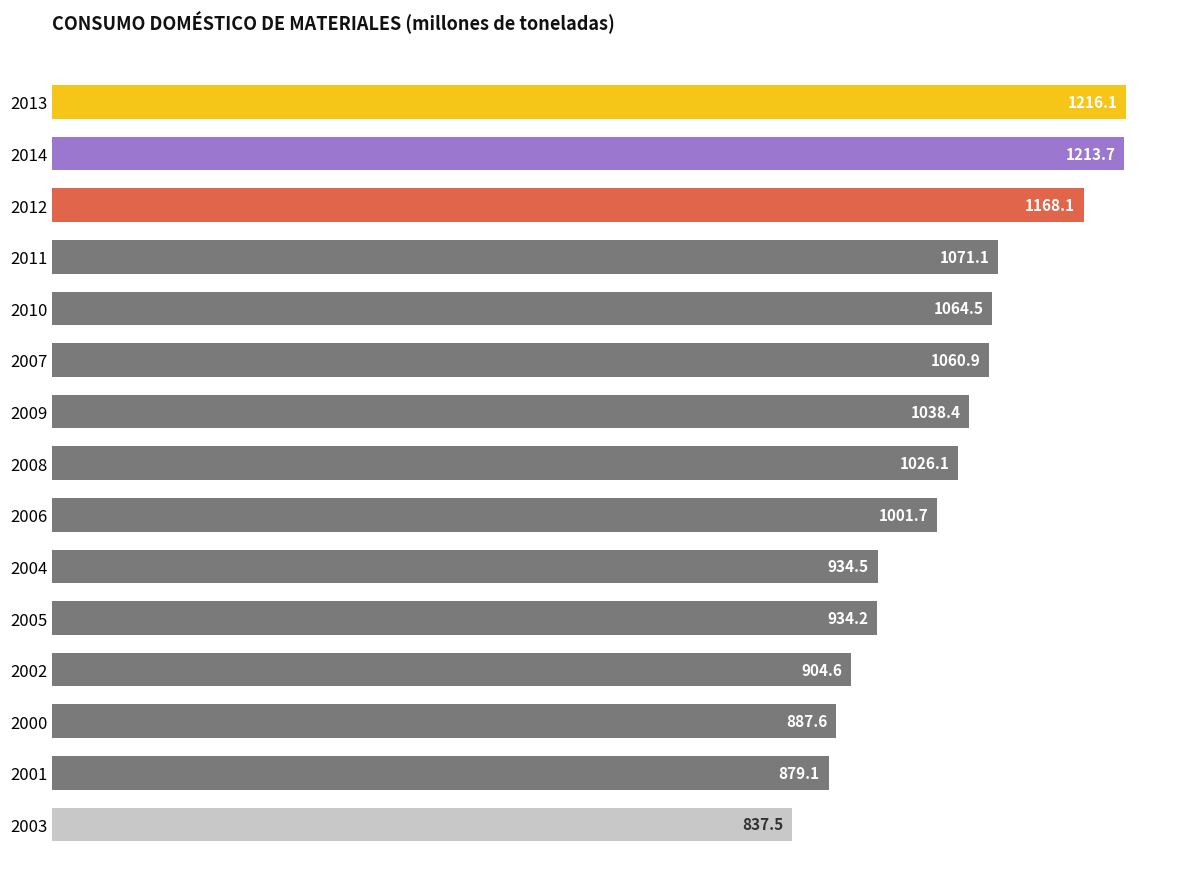

Rank the categories by value from highest to lowest.

2013, 2014, 2012, 2011, 2010, 2007, 2009, 2008, 2006, 2004, 2005, 2002, 2000, 2001, 2003